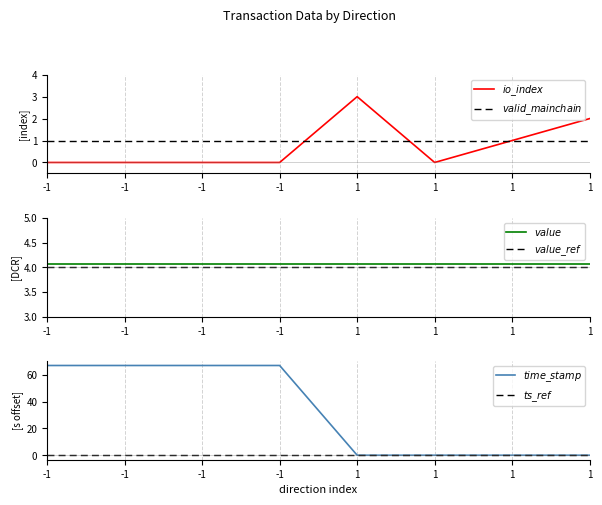

Rank the series at 1 from highest to lowest value.

$value$, $value\_ref$, $io\_index$, $valid\_mainchain$, $time\_stamp$, $ts\_ref$